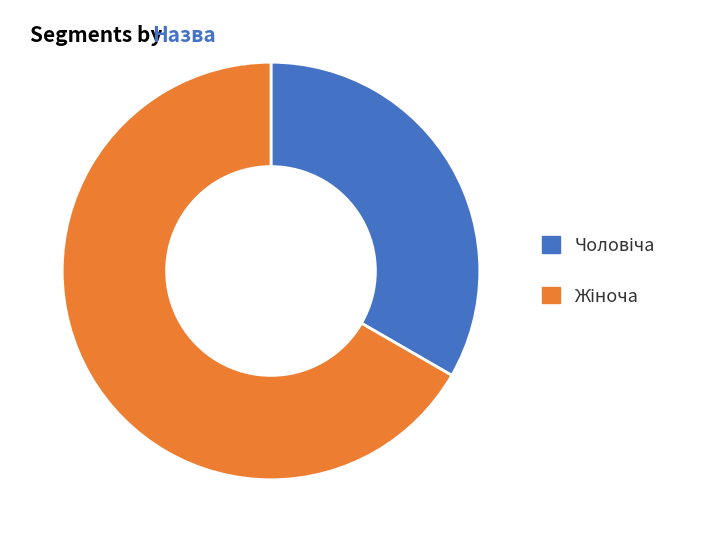

Is there any slice that represents more than half of the pie?

Yes